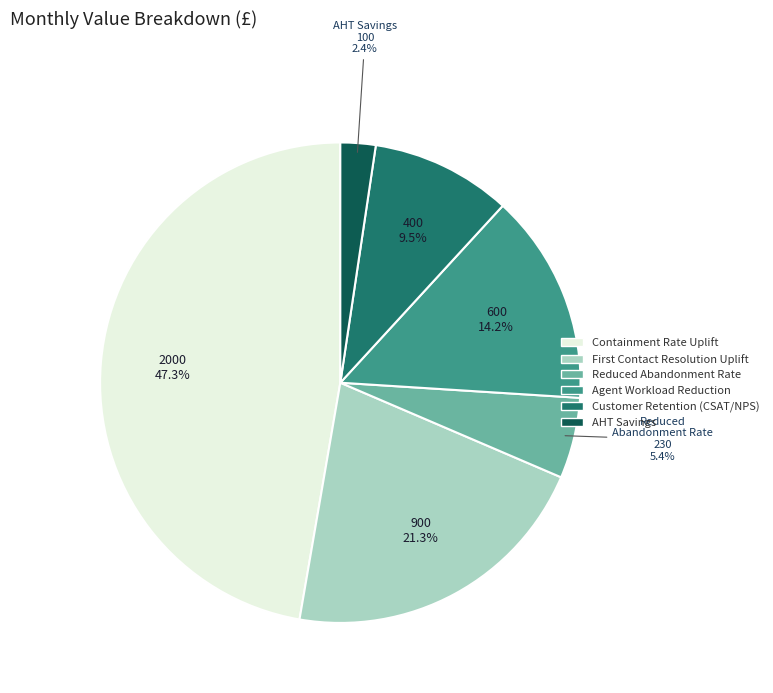

Is there a majority slice in this chart?

No